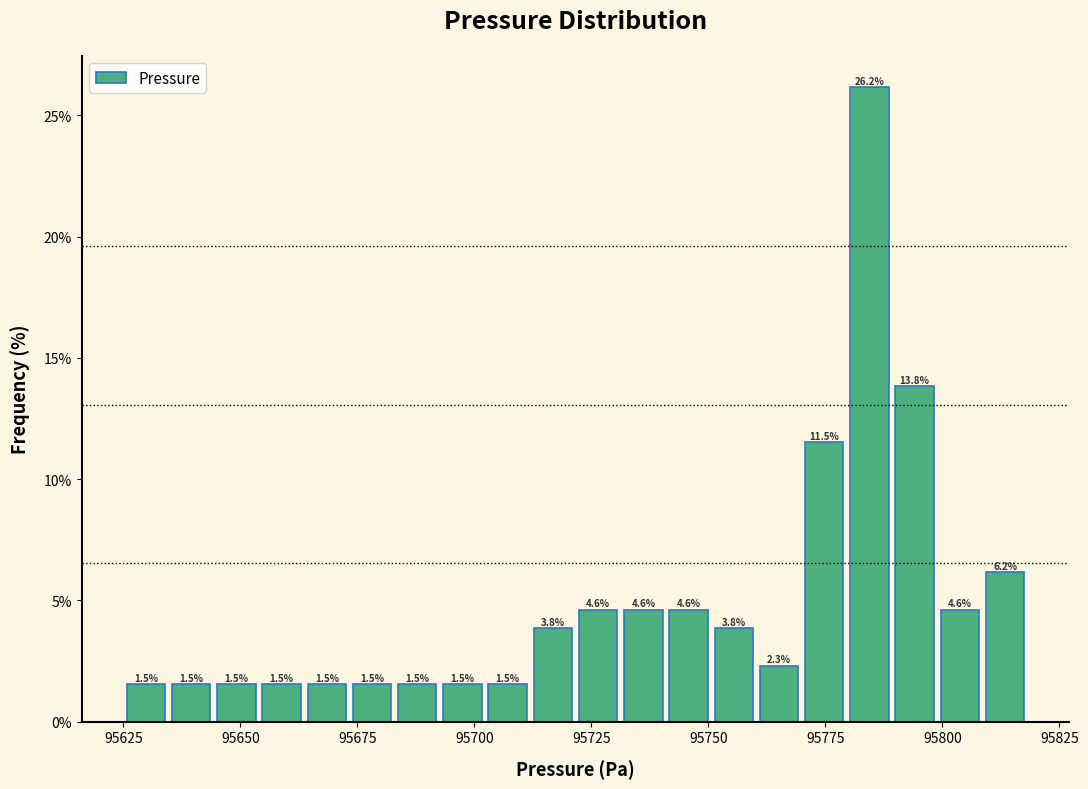

Read against the x-axis, roughly where is the centre of the tallest bar?

95785